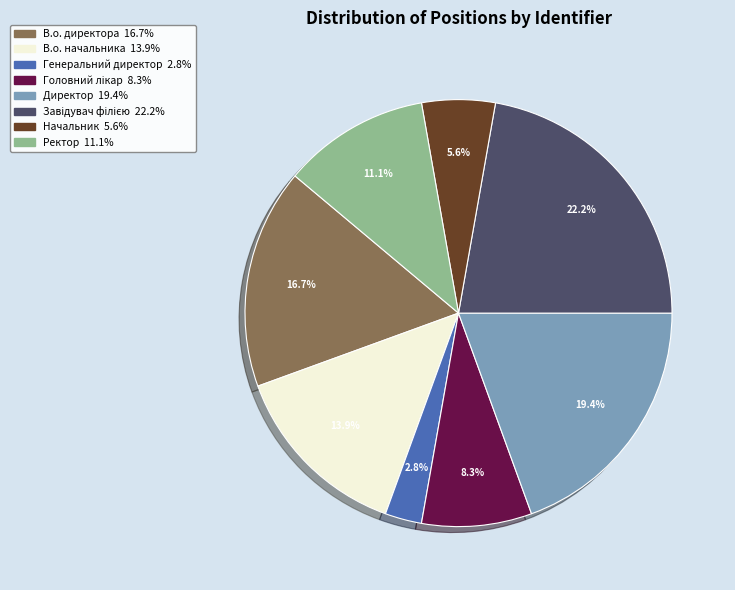

Which slice is the smallest?

Генеральний директор